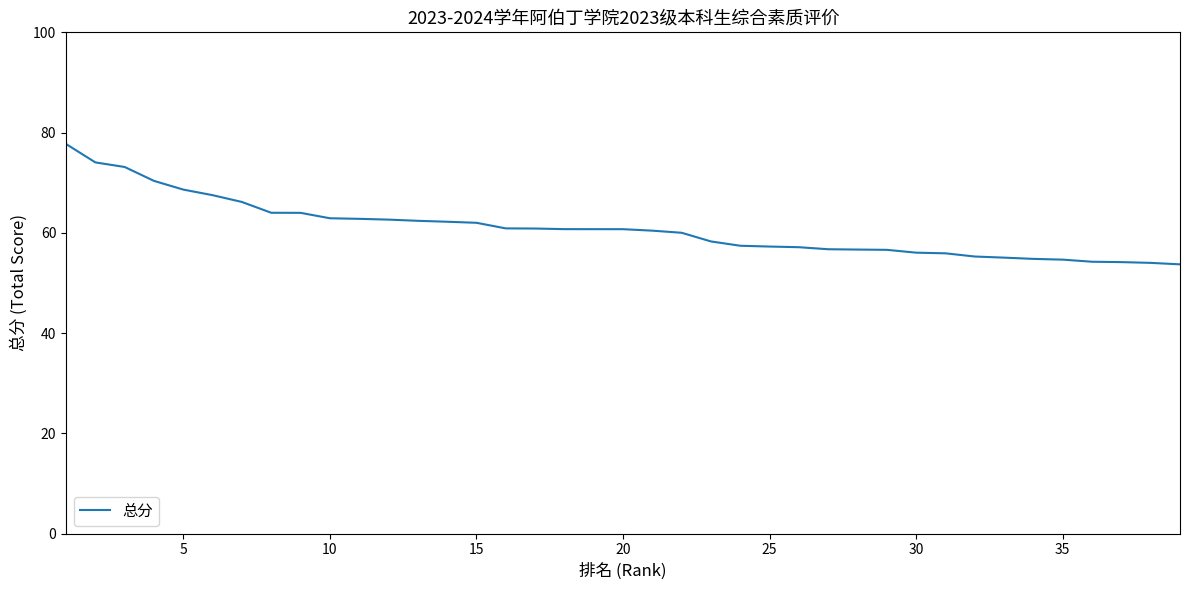

What is the maximum value shown in the chart?

77.7